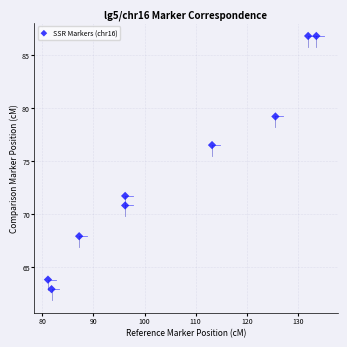

What is the range of X values (max minus min)?

52.5